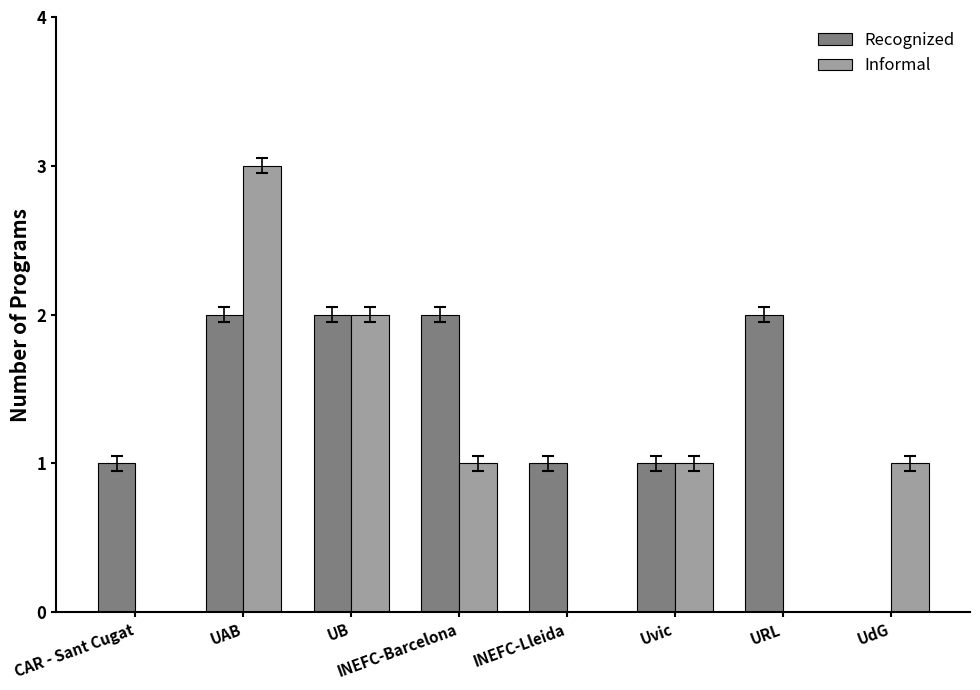

What is the maximum value for Informal?

3